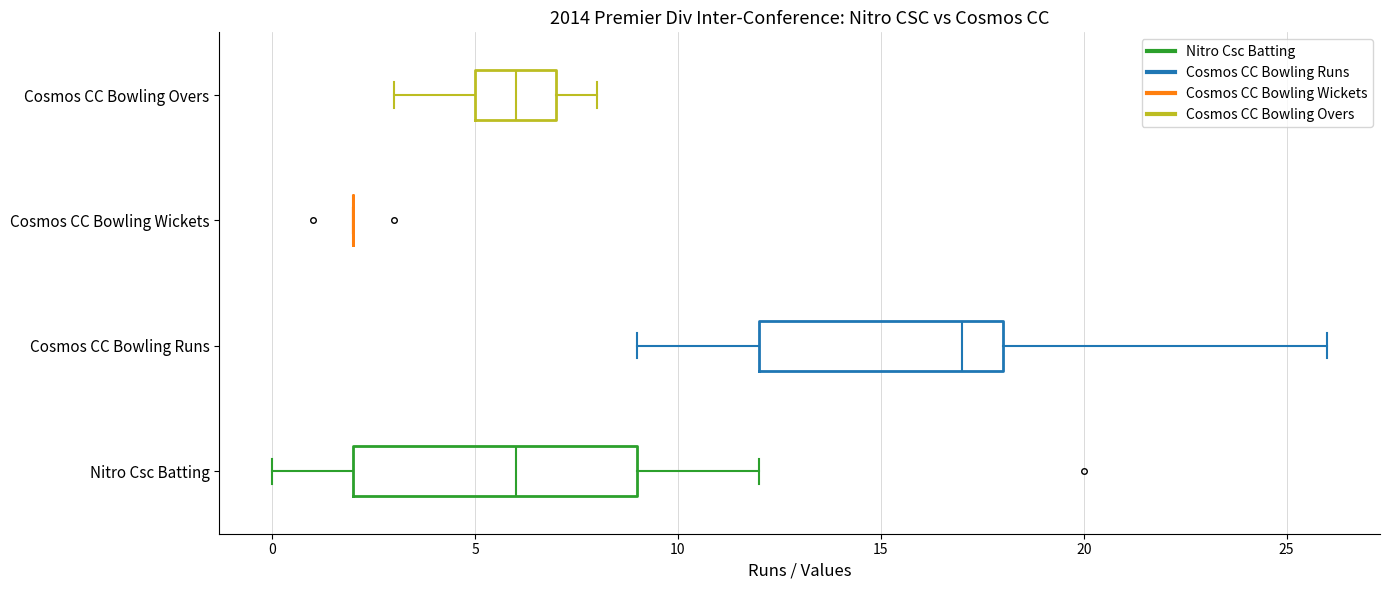

Reading bottom to top, transcribe this box plot: for each box, give where its median line is, the range the box spans, and where its two whiskers end, as read against the x-axis. The values are not printed on the chart, so give them approximately, as read against the axis.

Nitro Csc Batting: median 6, box 2 to 9, whiskers 0 to 12
Cosmos CC Bowling Runs: median 17, box 12 to 18, whiskers 9 to 26
Cosmos CC Bowling Wickets: box collapsed to a line at 2, whiskers 2 to 2
Cosmos CC Bowling Overs: median 6, box 5 to 7, whiskers 3 to 8